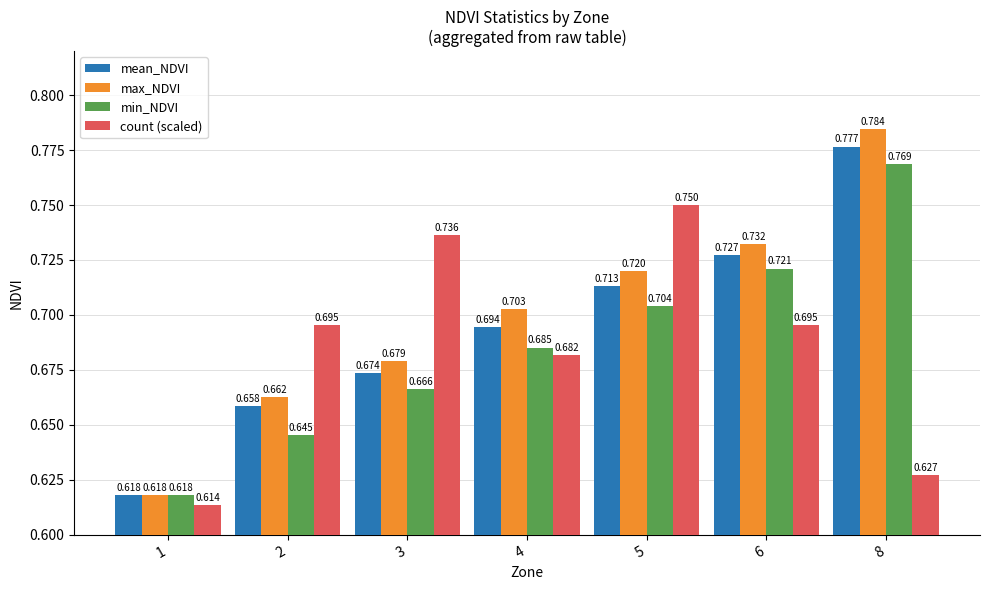

Which series has the largest total across all categories?

max_NDVI